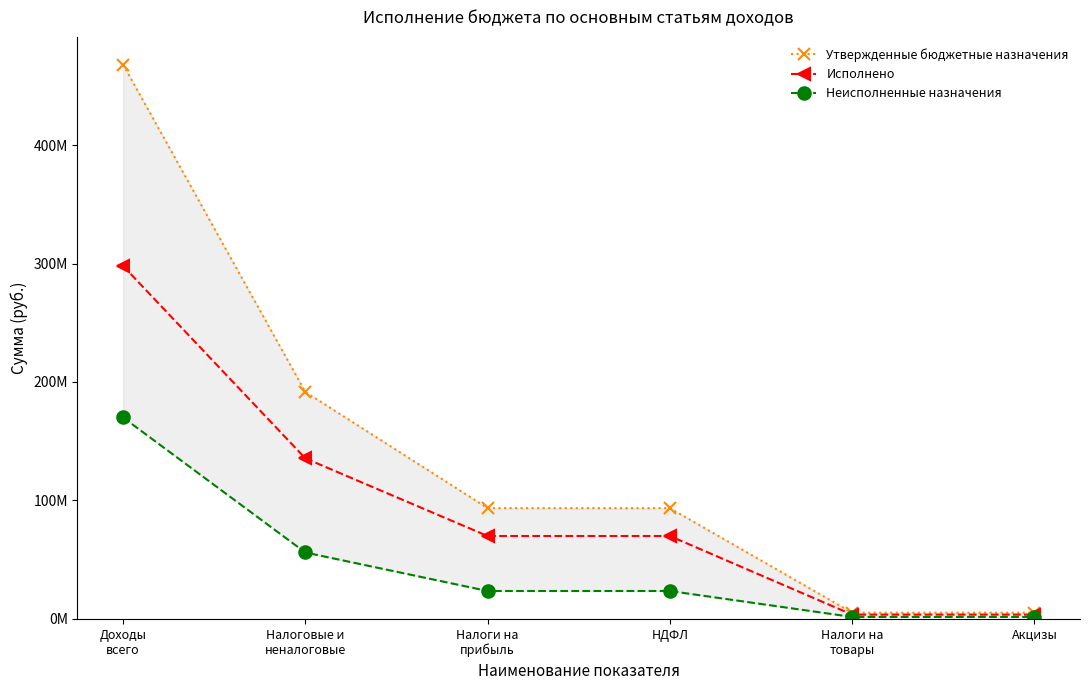

What are all the series names shown in the legend?

Утвержденные бюджетные назначения, Исполнено, Неисполненные назначения